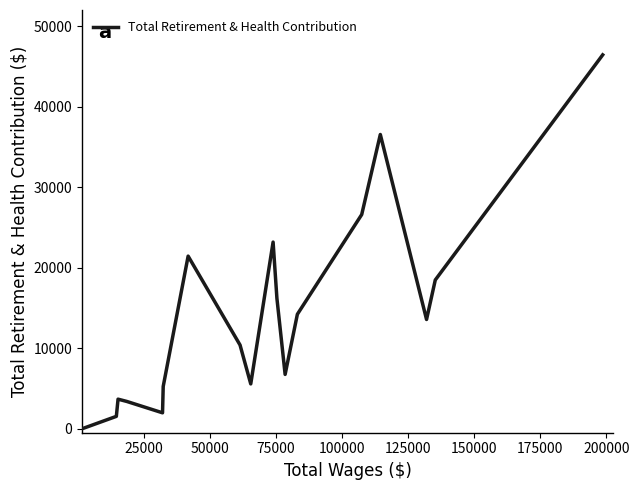

What is the greatest value displayed?

46424